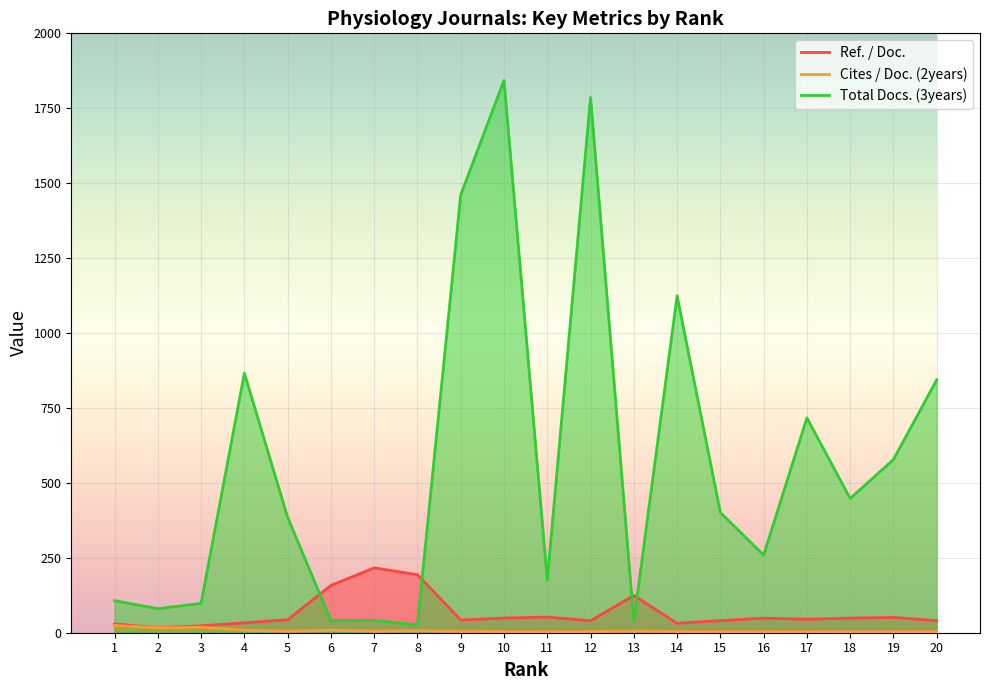

How many data points in Cites / Doc. (2years) are above 4?

13